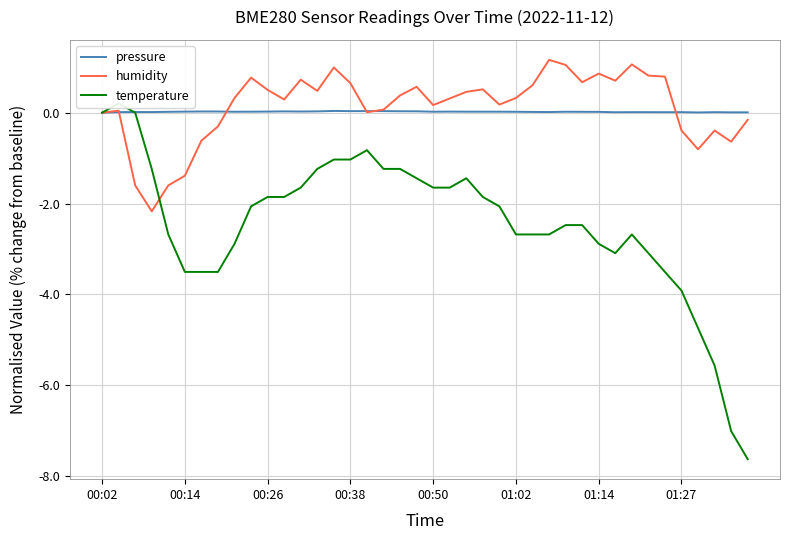

What is the difference between the maximum and minimum values in the humidity series?

3.3